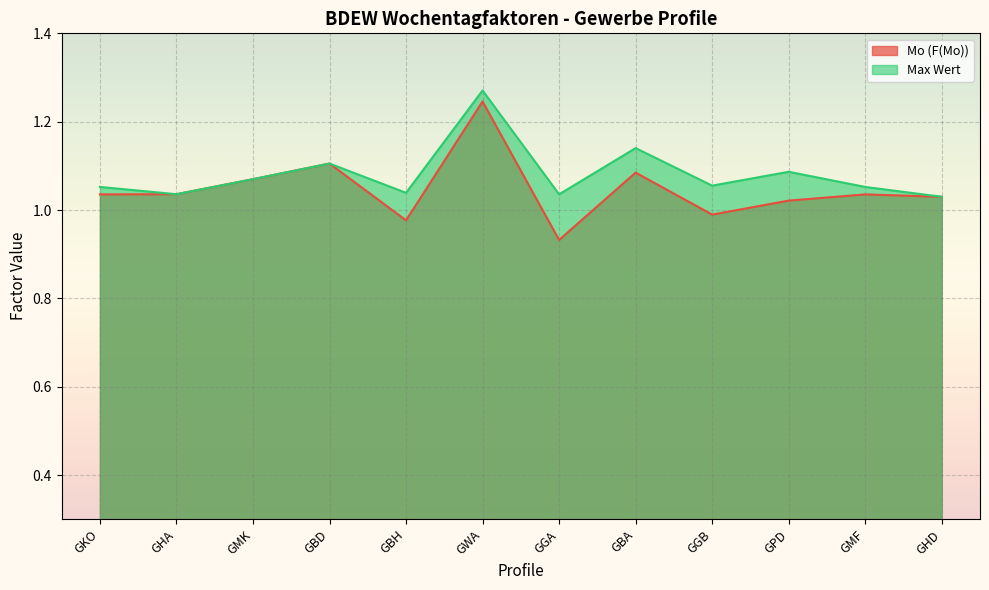

Is it true that Mo (F(Mo)) equals 1.0 at GHD?

True